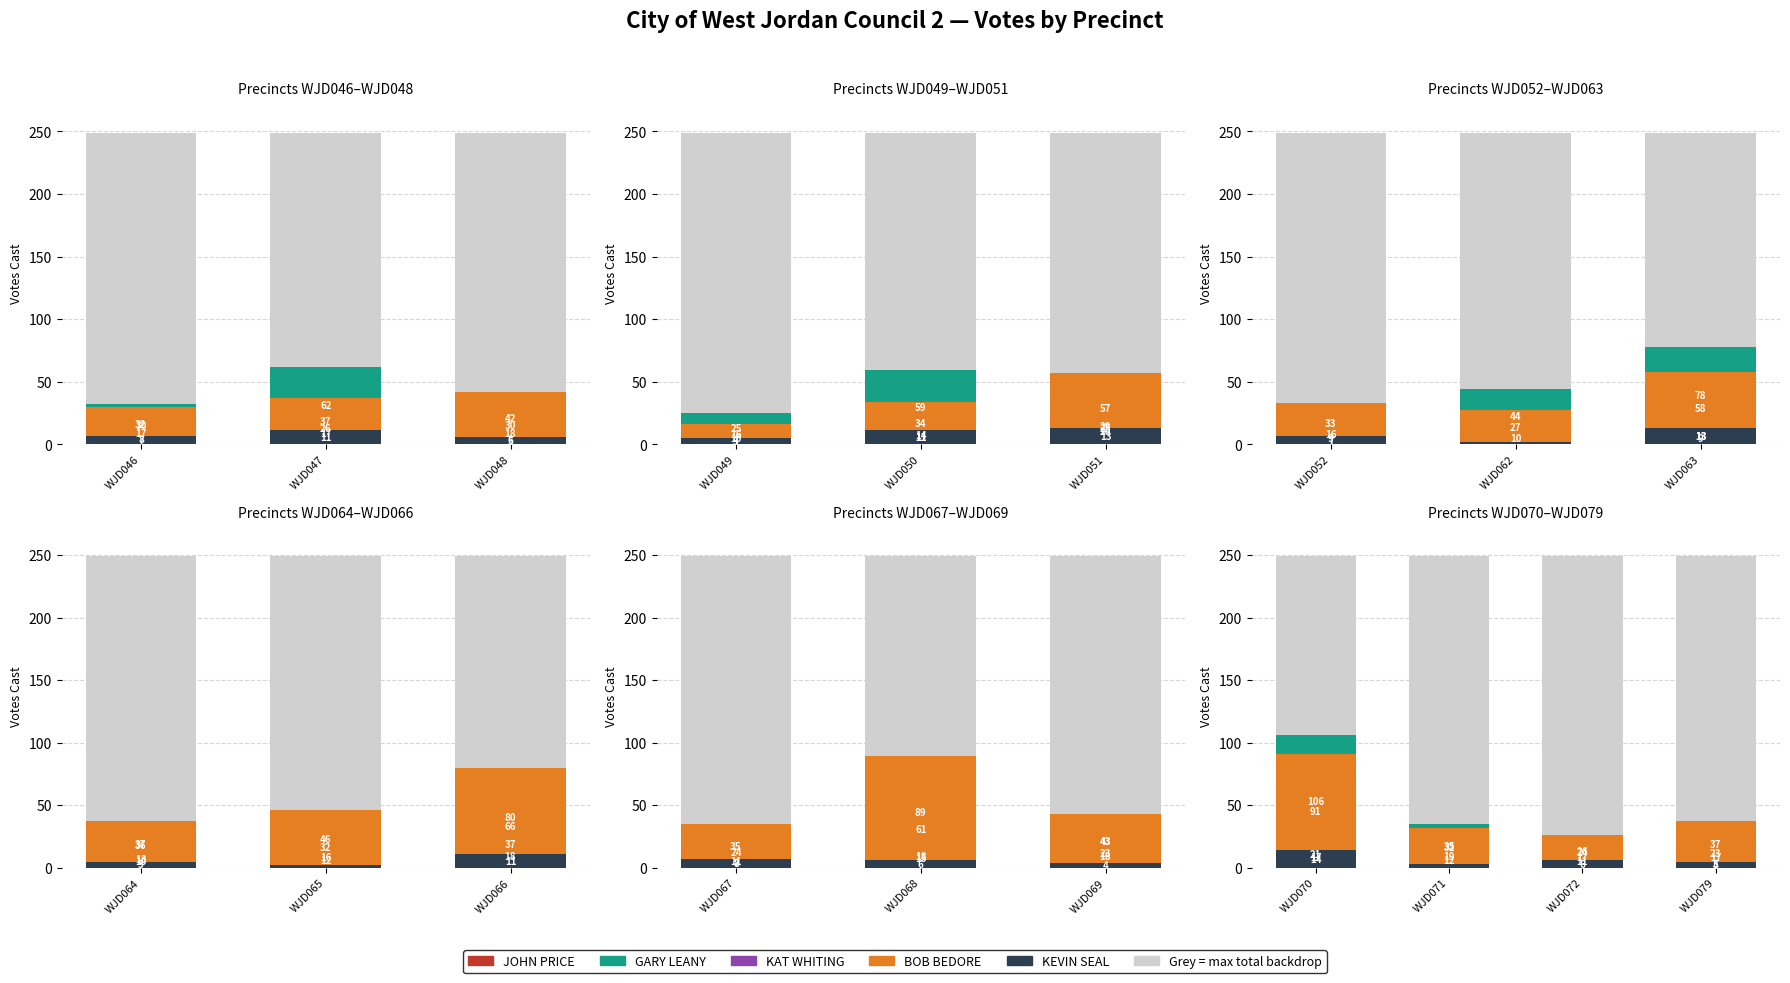

The value of KAT WHITING at WJD046 is 8. True or false?

True